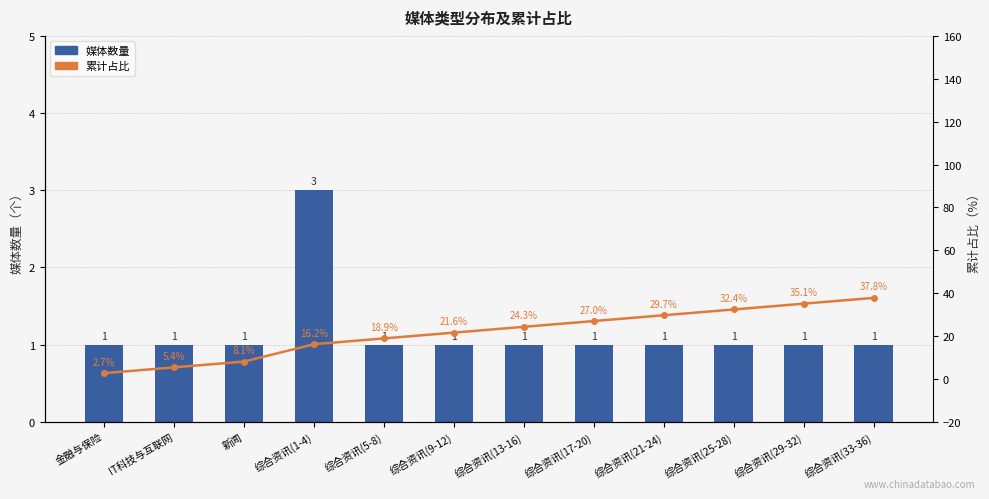

What is the difference between the maximum and minimum values in the 媒体数量 series?

2.0